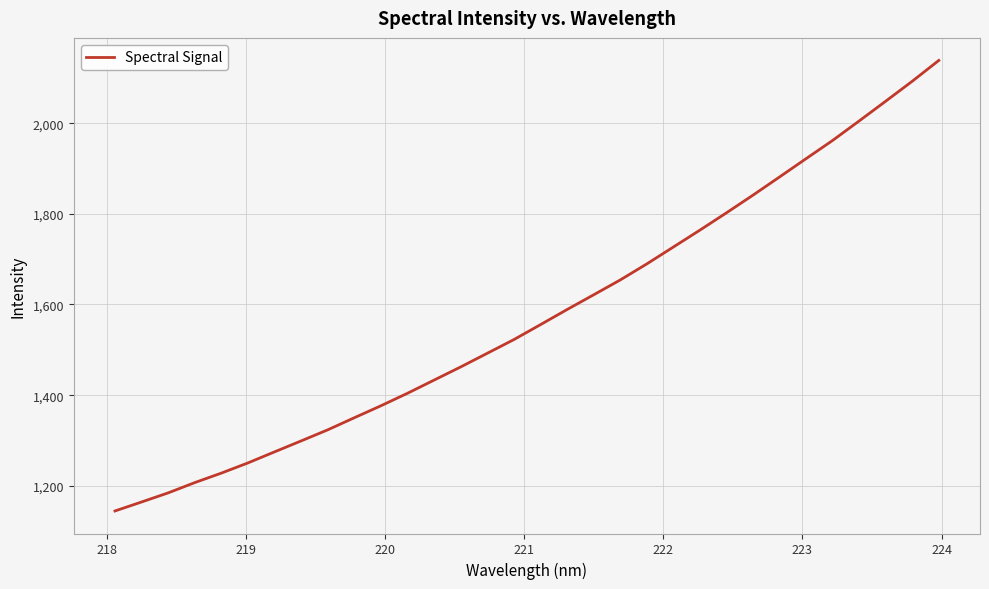

What is the greatest value displayed?

2138.5